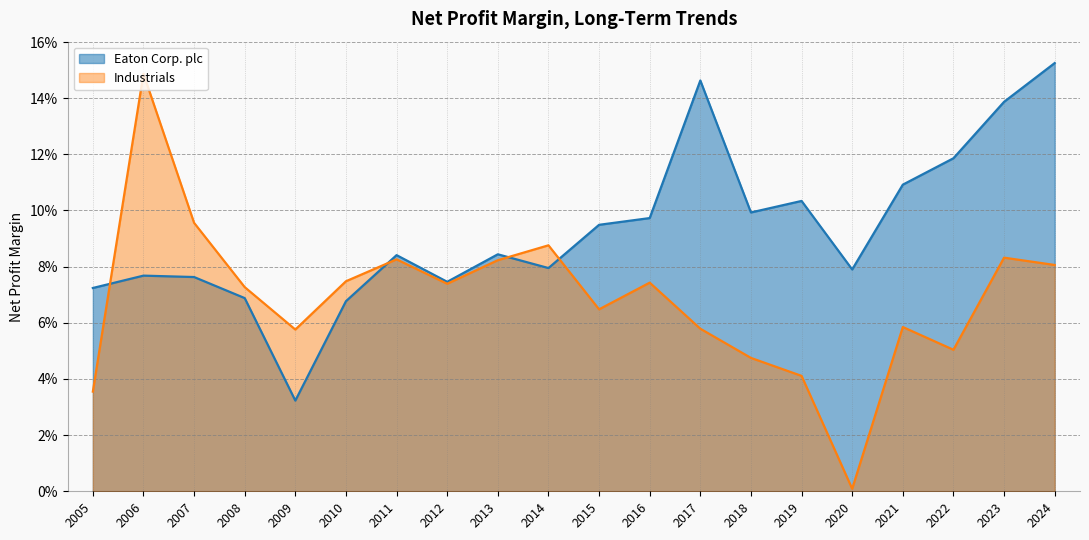

Does the chart display data point markers on the line(s)?

No